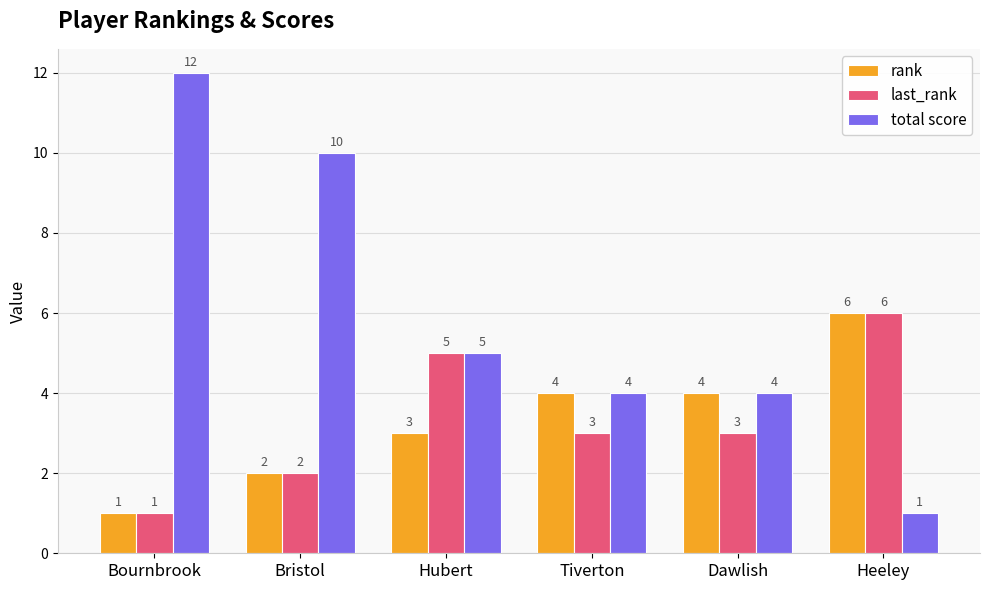

What is the total value across all series at Bristol?

14